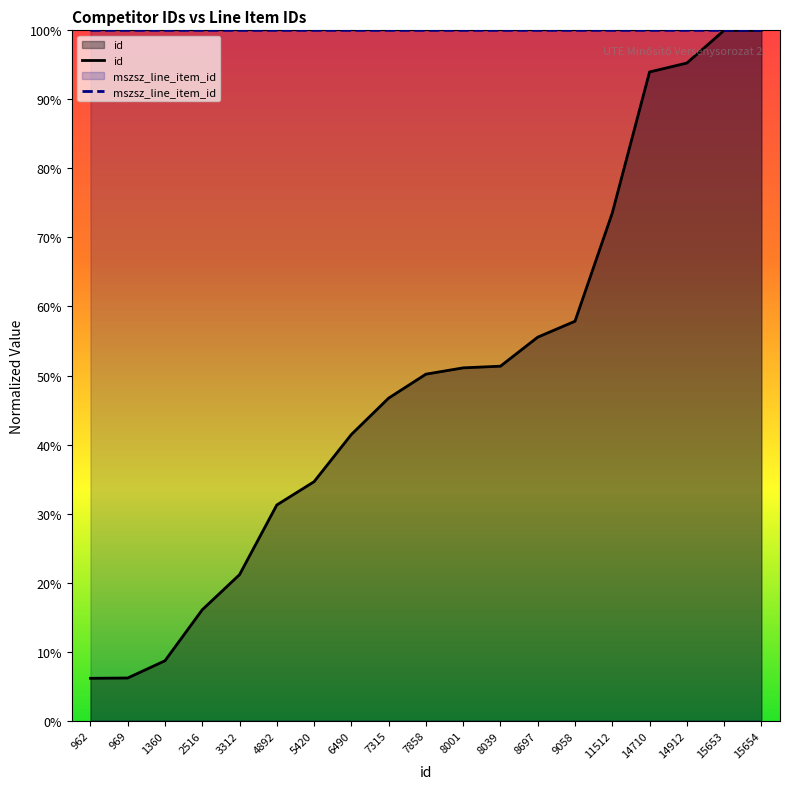

How many interior local valleys does the mszsz_line_item_id series have?

2